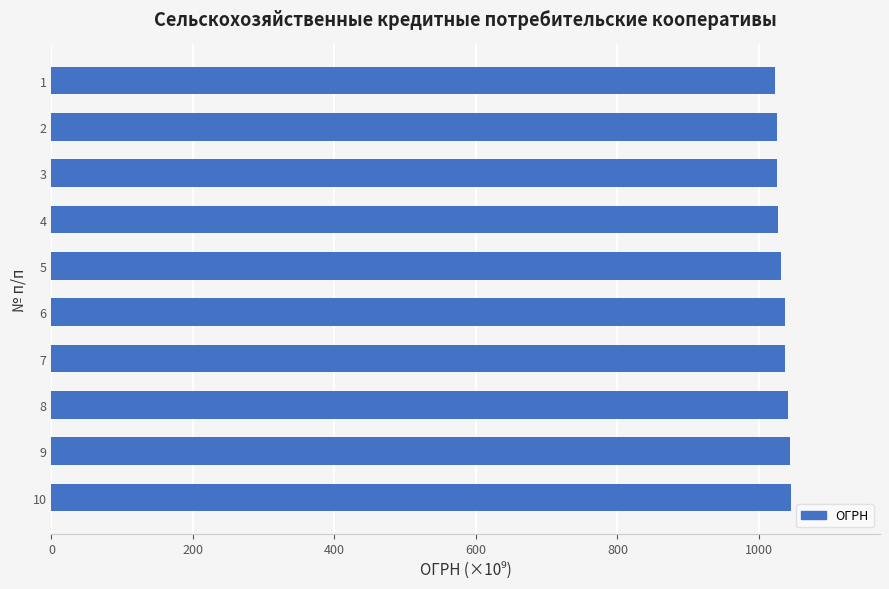

What is the value of the 4th bar from the top?

1027.5